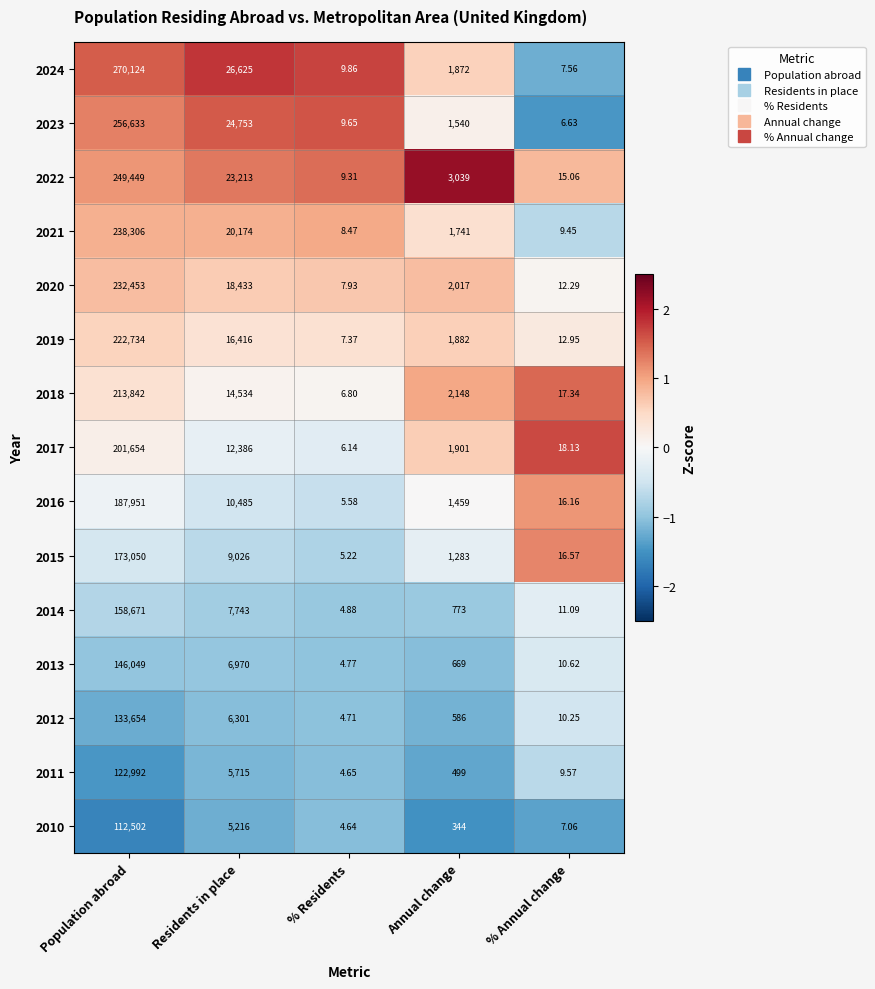

Which category has the lowest value in the 2020 series?

% Residents